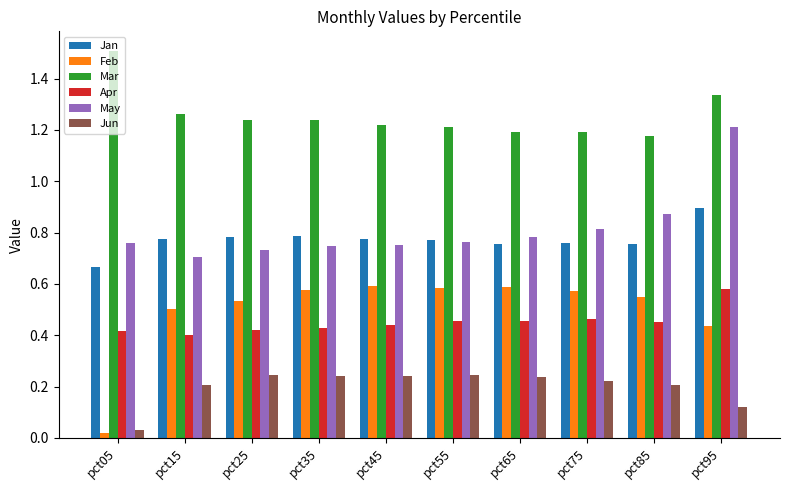

Is it true that Apr equals 0.6 at pct95?

True